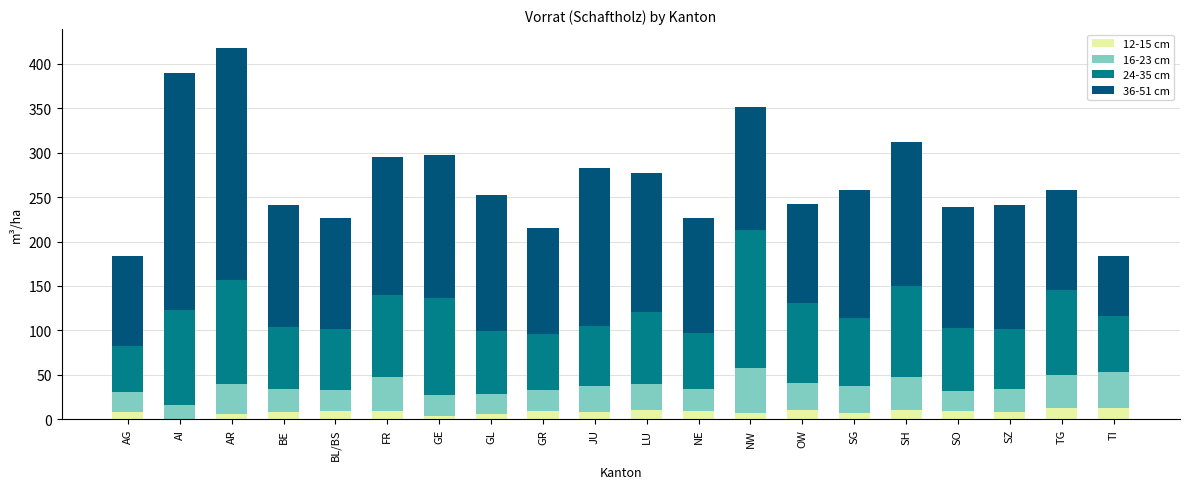

What is the sum of all 12-15 cm values?

162.5